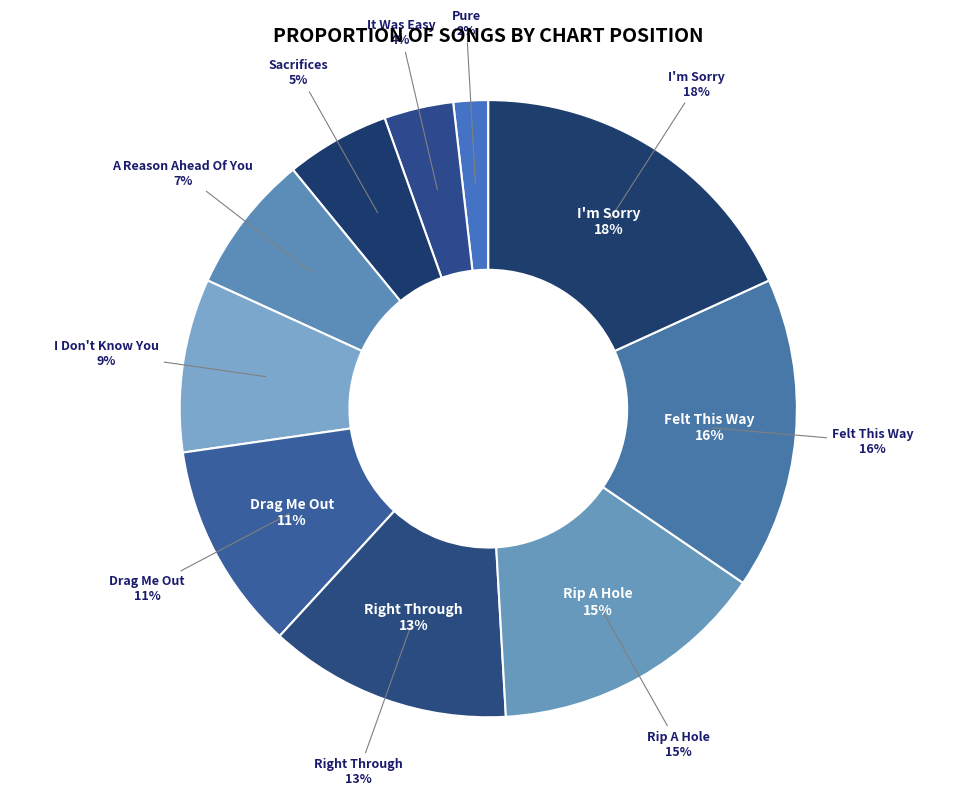

To the nearest percent, what is the average slice percentage?

10%